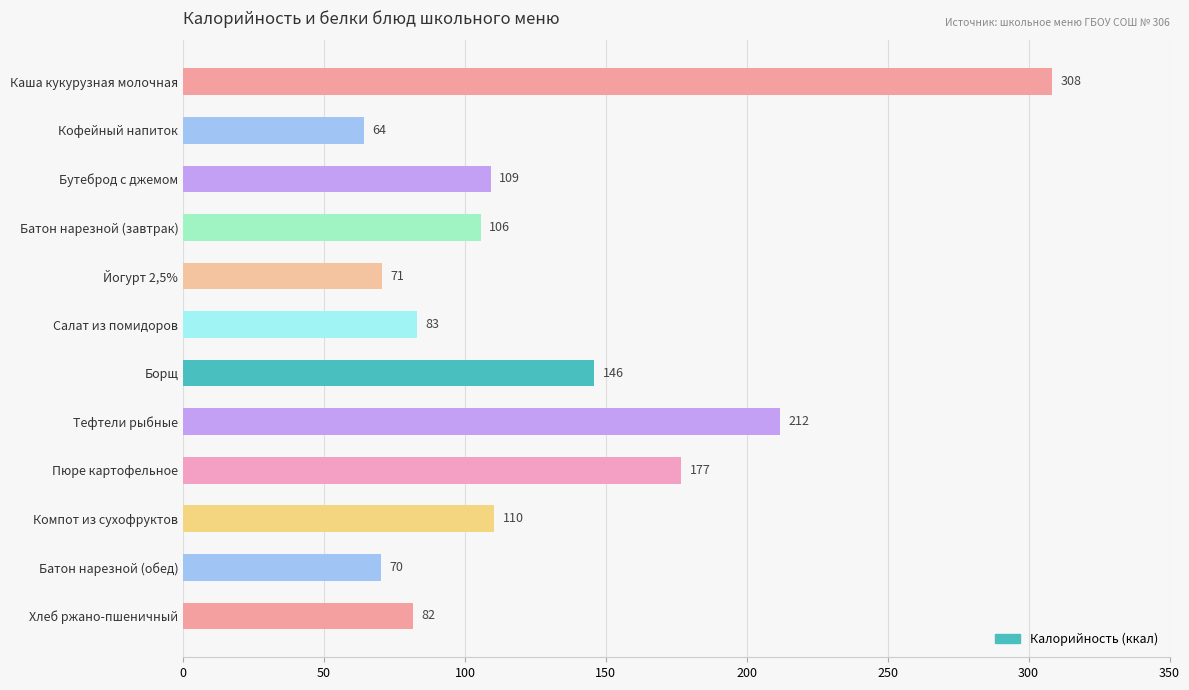

At which label is the value closest to 186?

Пюре картофельное